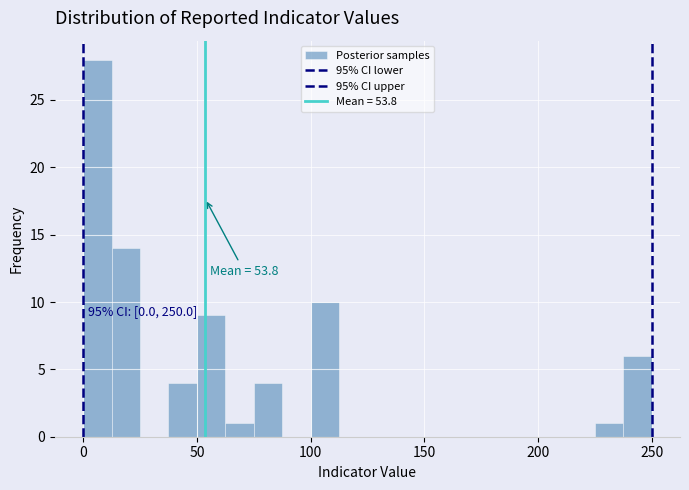

Read against the x-axis, roughly where is the centre of the tallest bar?

5